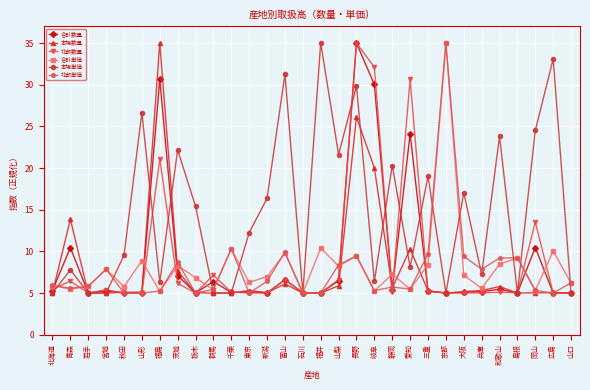

Which series has the largest total across all categories?

本場単価